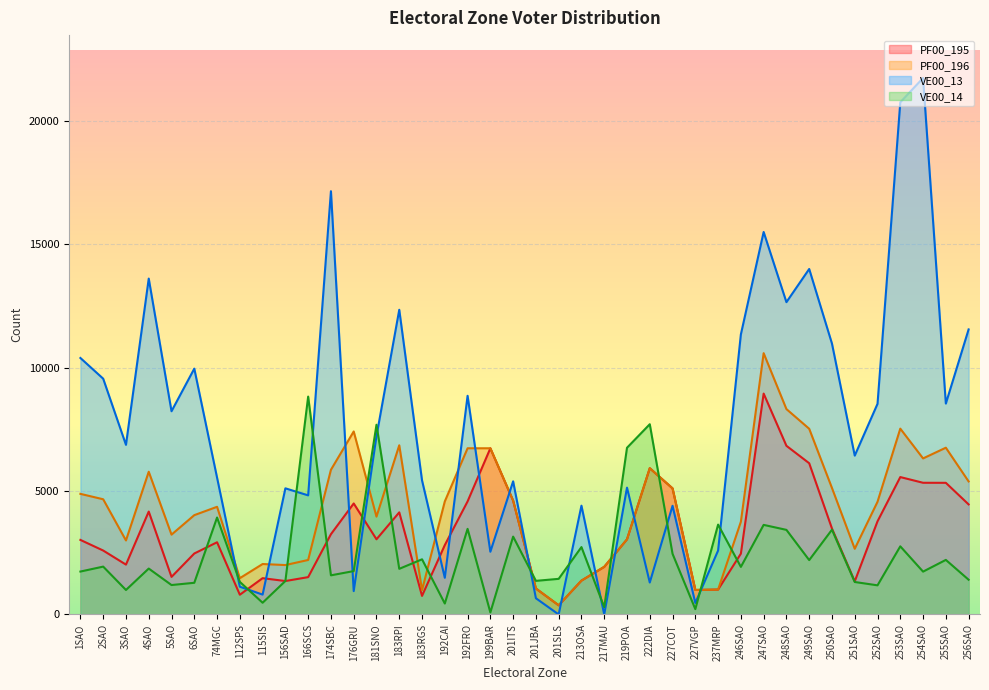

What are all the series names shown in the legend?

PF00_195, PF00_196, VE00_13, VE00_14